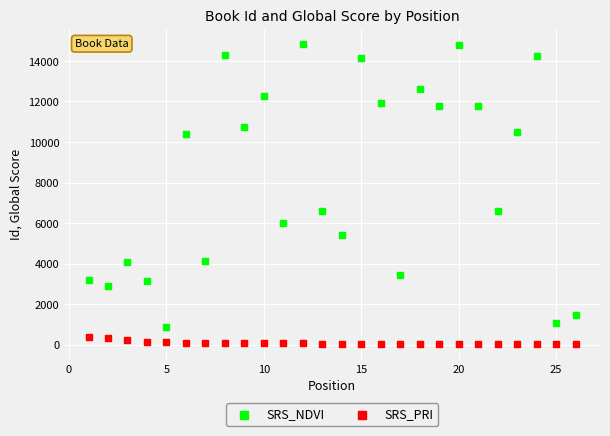

What are all the series names shown in the legend?

SRS_NDVI, SRS_PRI